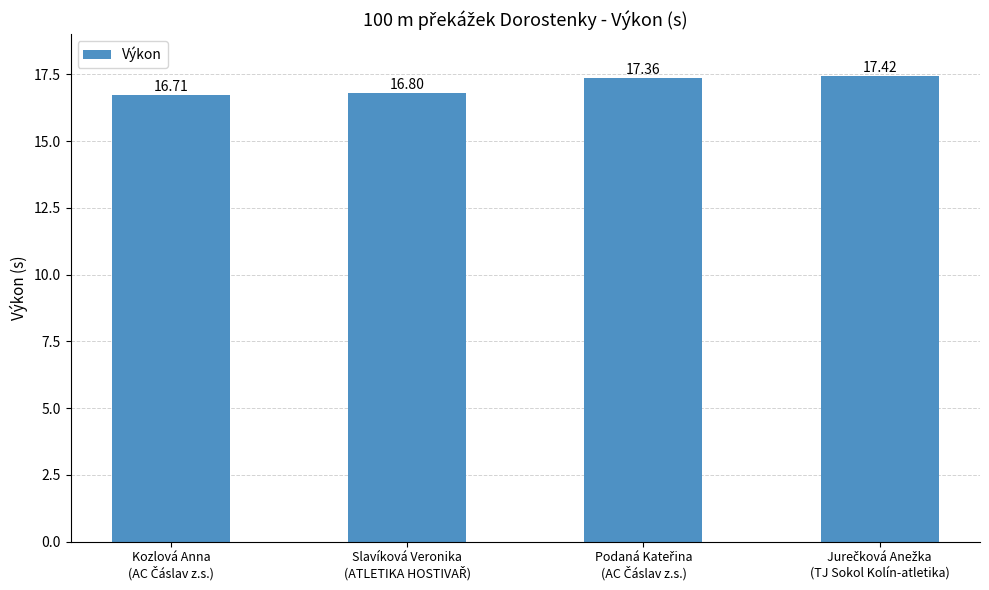

Reading left to right, transcribe all the data shown in this chart.

16.7	16.8	17.4	17.4